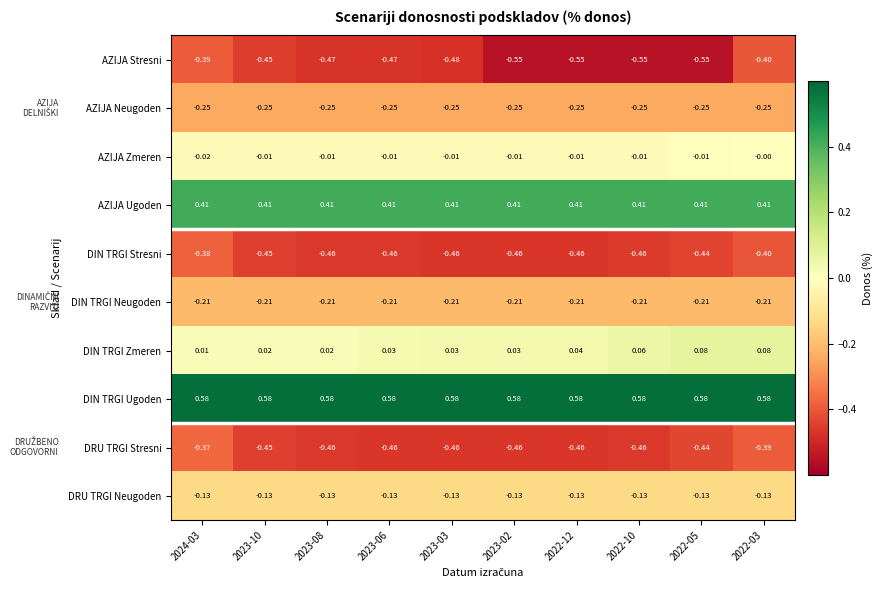

List the series in order of their peak value, lowest first.

AZIJA Stresni, DIN TRGI Stresni, DRU TRGI Stresni, AZIJA Neugoden, DIN TRGI Neugoden, DRU TRGI Neugoden, AZIJA Zmeren, DIN TRGI Zmeren, AZIJA Ugoden, DIN TRGI Ugoden